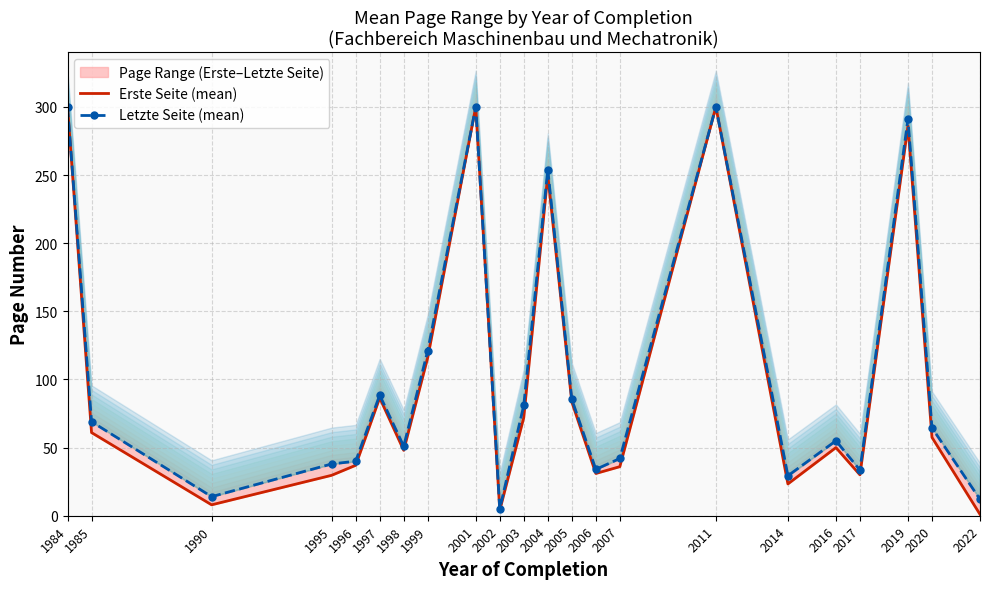

The Letzte Seite (mean) series shows 81.0 at 2003. True or false?

True